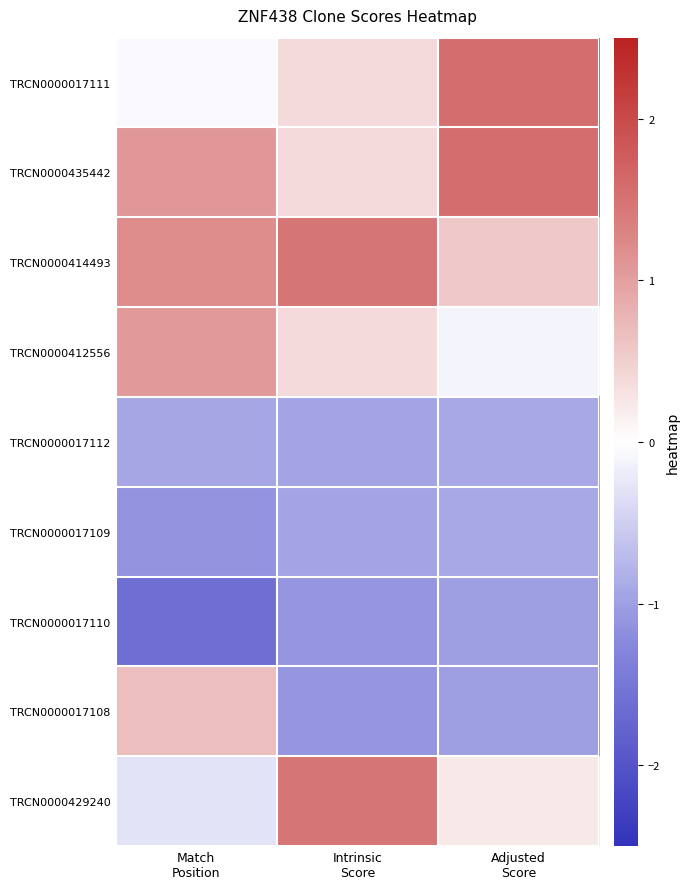

Reading left to right, list all the values displayed in this chart.

TRCN0000017111: Match
Position=-0.1	Intrinsic
Score=0.4	Adjusted
Score=1.6
TRCN0000435442: Match
Position=1.1	Intrinsic
Score=0.4	Adjusted
Score=1.6
TRCN0000414493: Match
Position=1.2	Intrinsic
Score=1.5	Adjusted
Score=0.6
TRCN0000412556: Match
Position=1.1	Intrinsic
Score=0.4	Adjusted
Score=-0.1
TRCN0000017112: Match
Position=-0.9	Intrinsic
Score=-0.9	Adjusted
Score=-0.9
TRCN0000017109: Match
Position=-1.1	Intrinsic
Score=-0.9	Adjusted
Score=-0.9
TRCN0000017110: Match
Position=-1.6	Intrinsic
Score=-1.1	Adjusted
Score=-1.0
TRCN0000017108: Match
Position=0.7	Intrinsic
Score=-1.1	Adjusted
Score=-1.0
TRCN0000429240: Match
Position=-0.3	Intrinsic
Score=1.5	Adjusted
Score=0.2